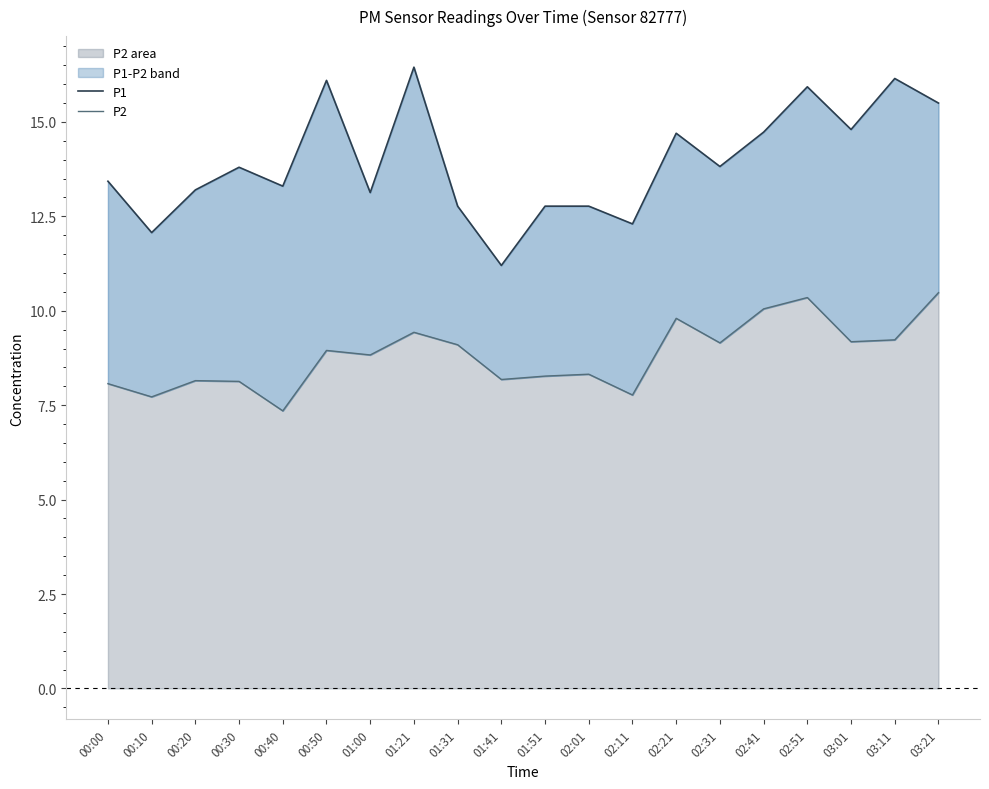

Which series has the widest spread of values?

P1